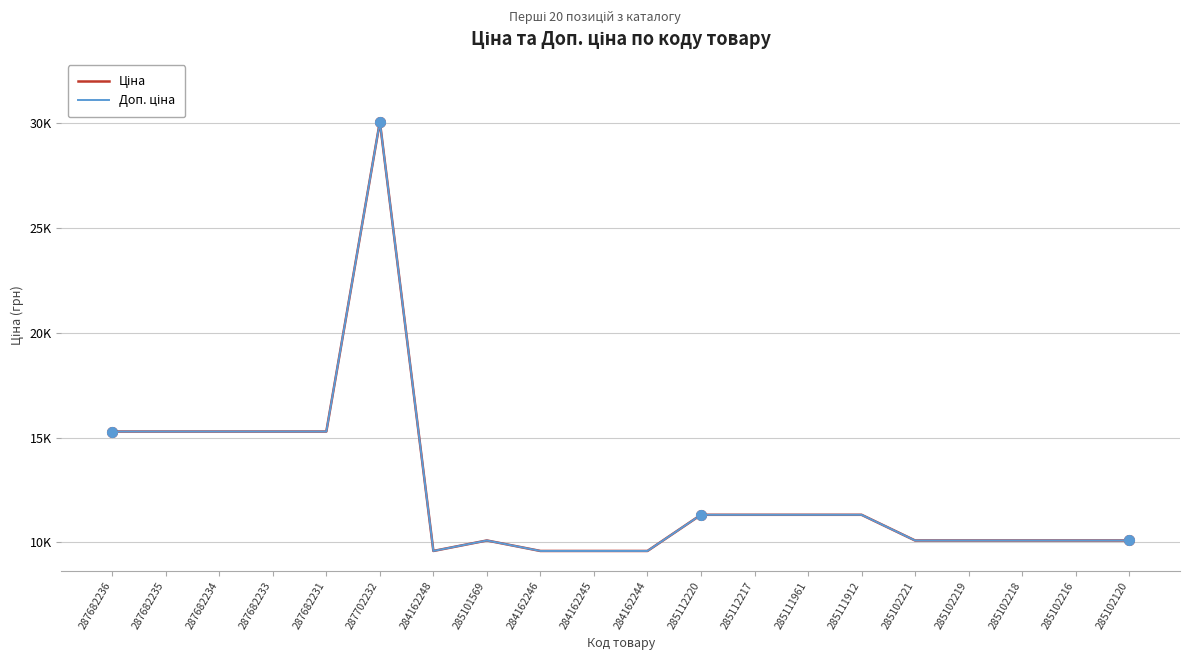

What is the value of the Доп. ціна point at the 17th from the left?

10085.8